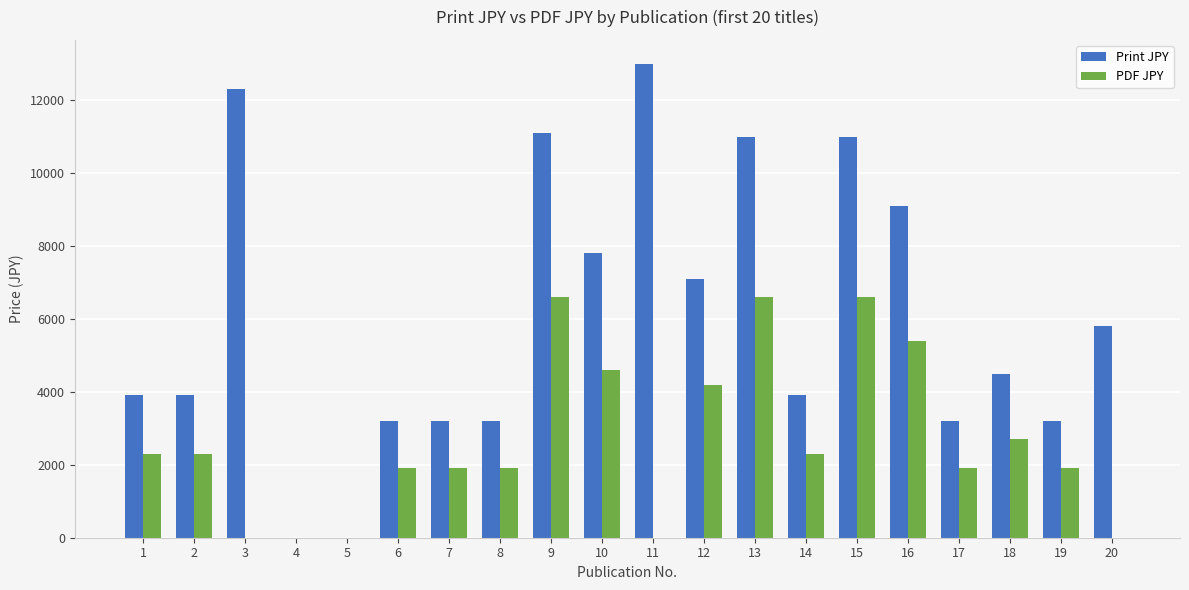

What is the sum of all Print JPY values?

120400